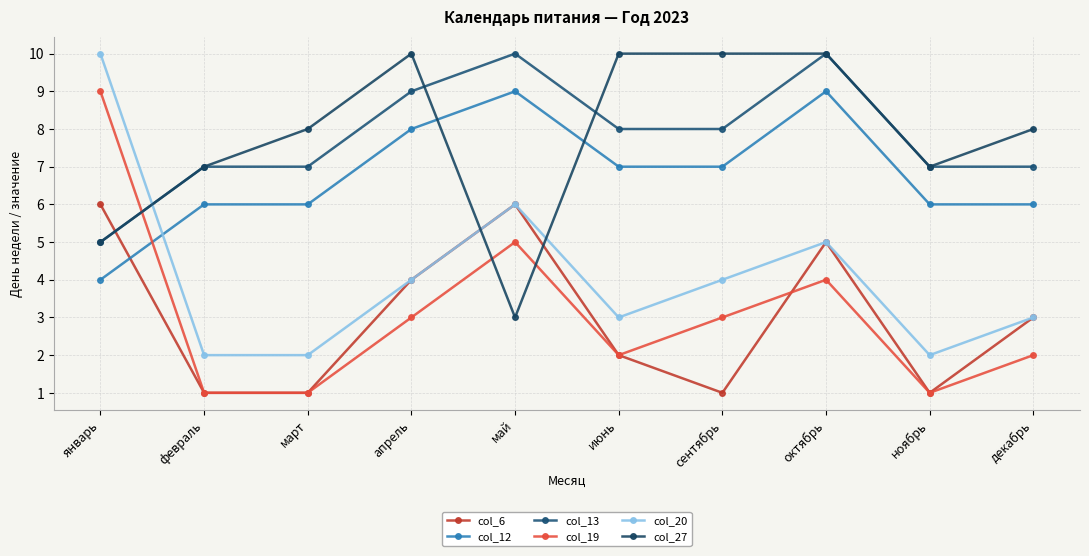

What position from the left is декабрь?

10